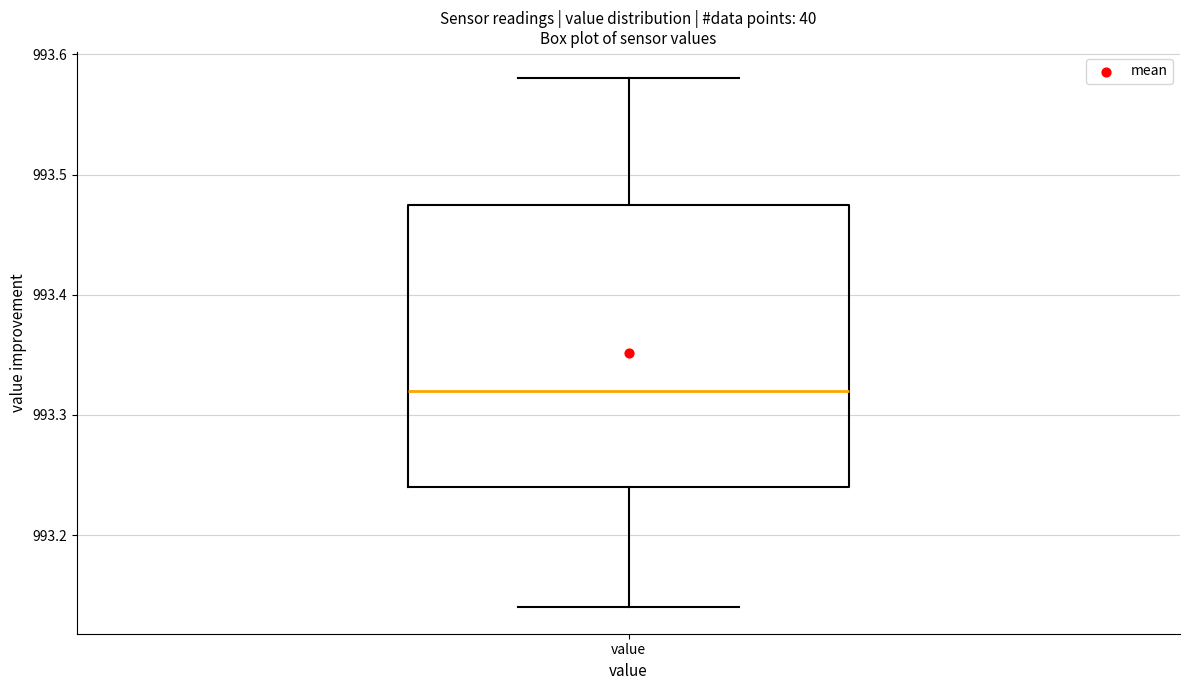

Read this box plot against the y-axis: the position of the median line, the range covered by the box, and the ends of both whiskers. The values are not printed on the chart, so give them approximately, as read against the axis.

median 993.32, box 993.24 to 993.48, whiskers 993.14 to 993.58